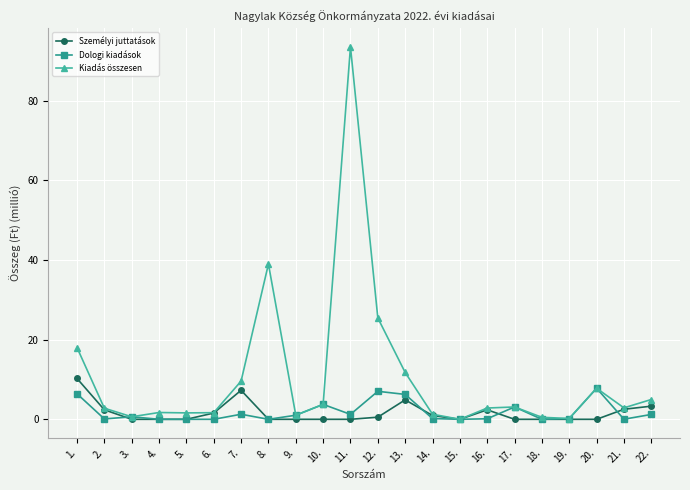

True or false: Dologi kiadások has more than 2 points higher than both neighbors.

True